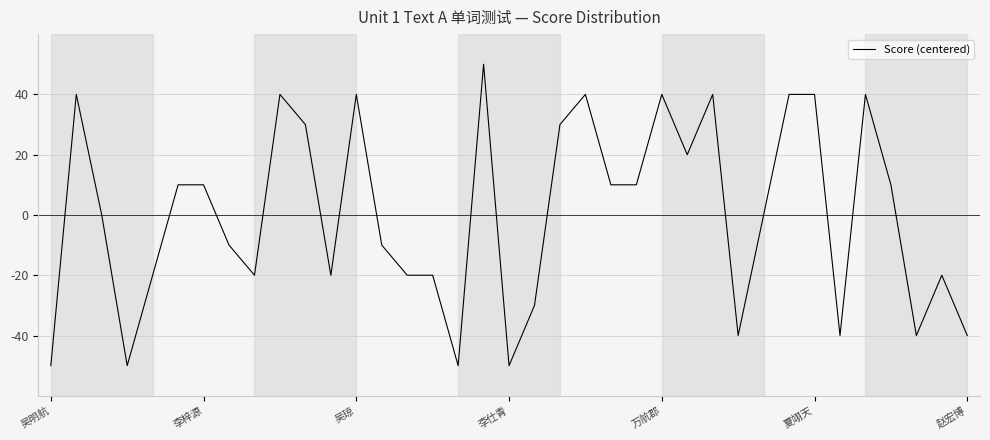

What is the greatest value displayed?

50